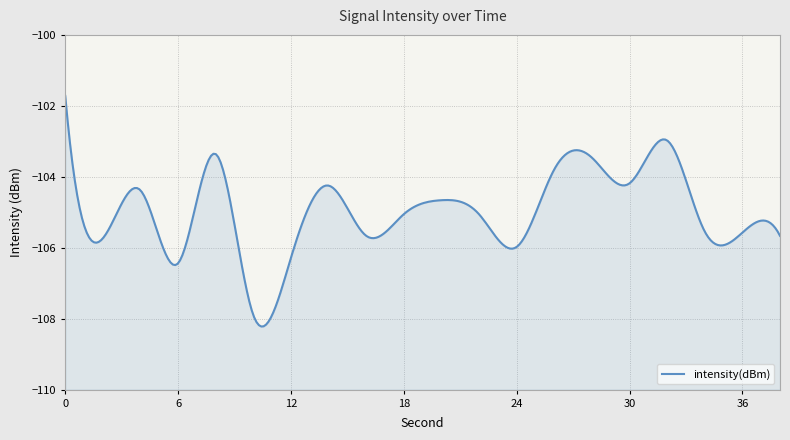

Is it true that the value at 20 is -22.0?

False